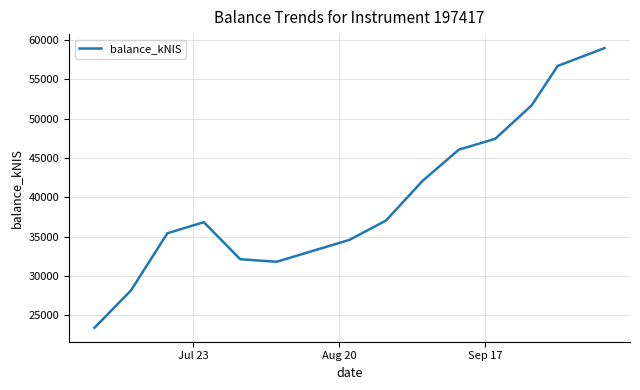

What is the maximum value shown in the chart?

58960.3